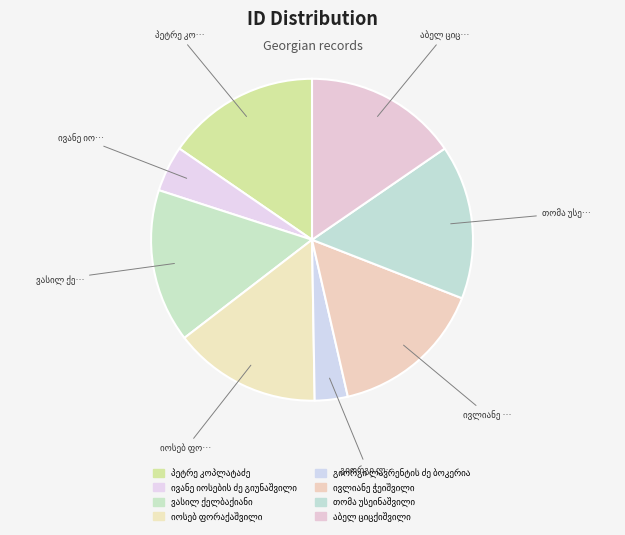

How many slices are in this pie chart?

8